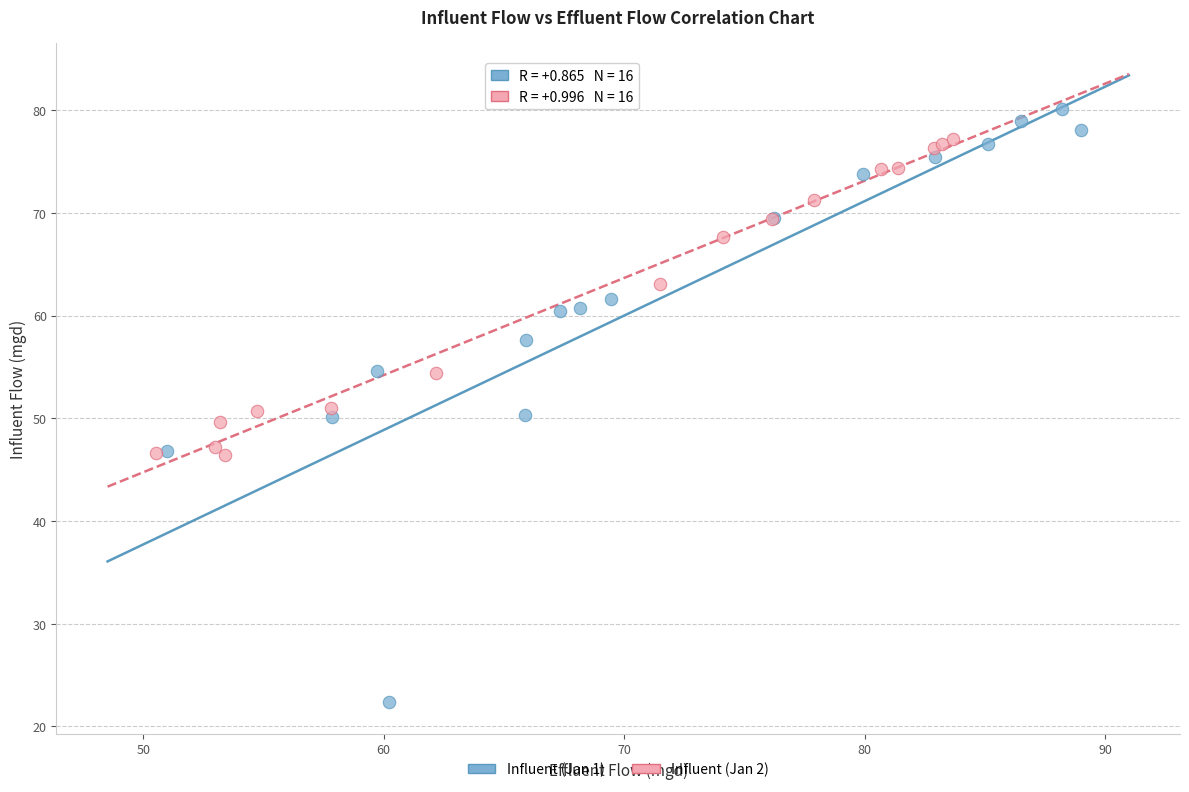

Which series reaches the maximum Y coordinate?

Influent (Jan 1)